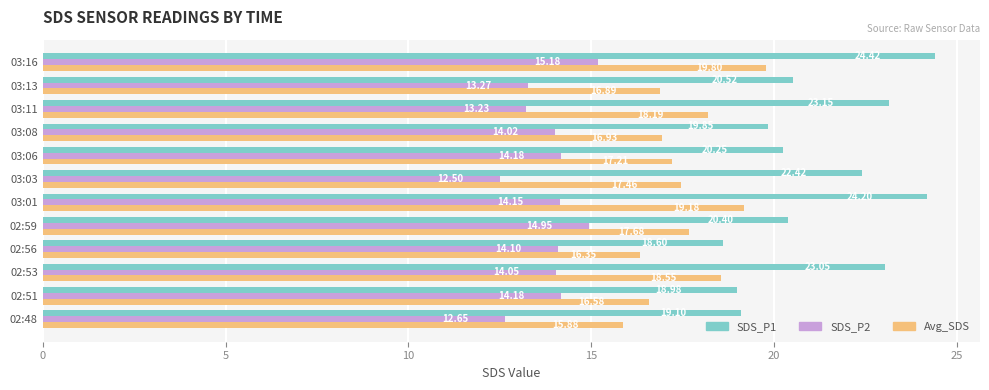

Between 02:53 and 03:11, which series saw the biggest shift?

SDS_P2